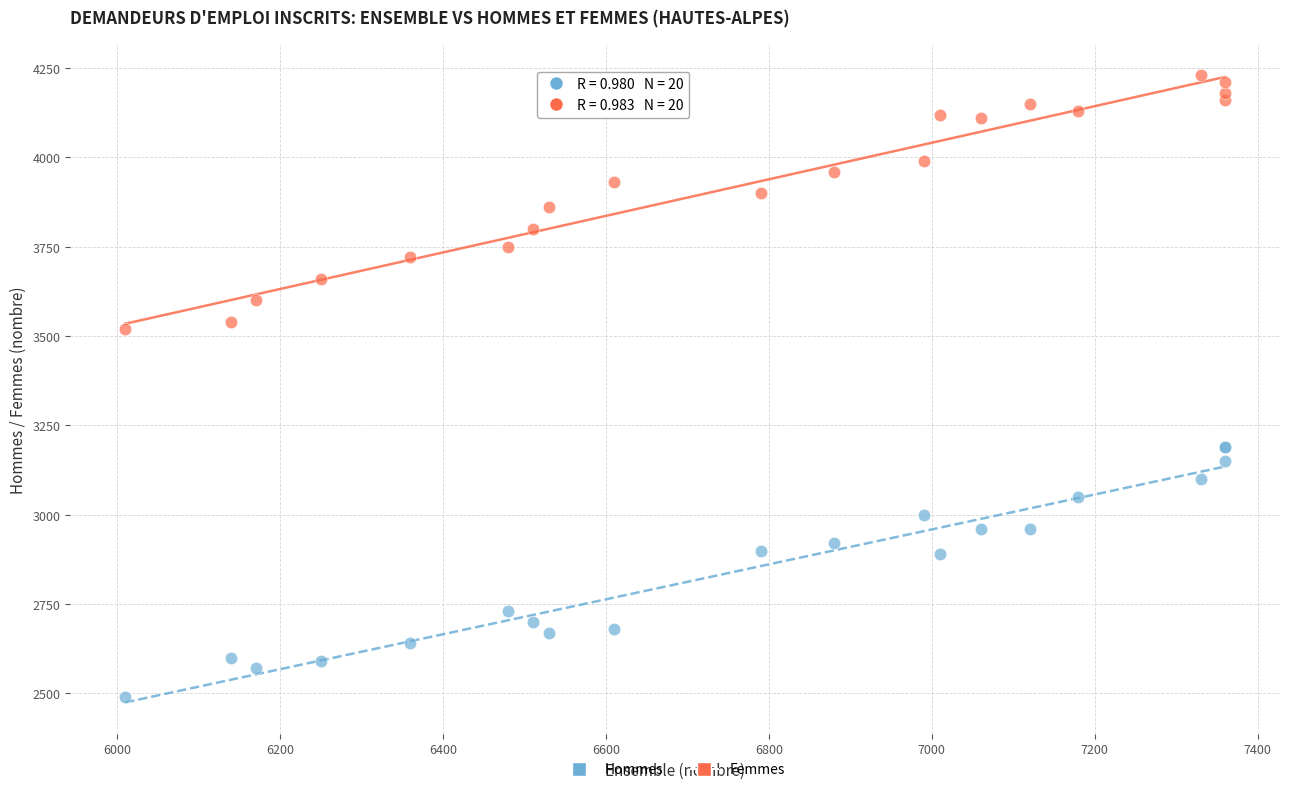

Which series reaches the maximum Y coordinate?

Femmes